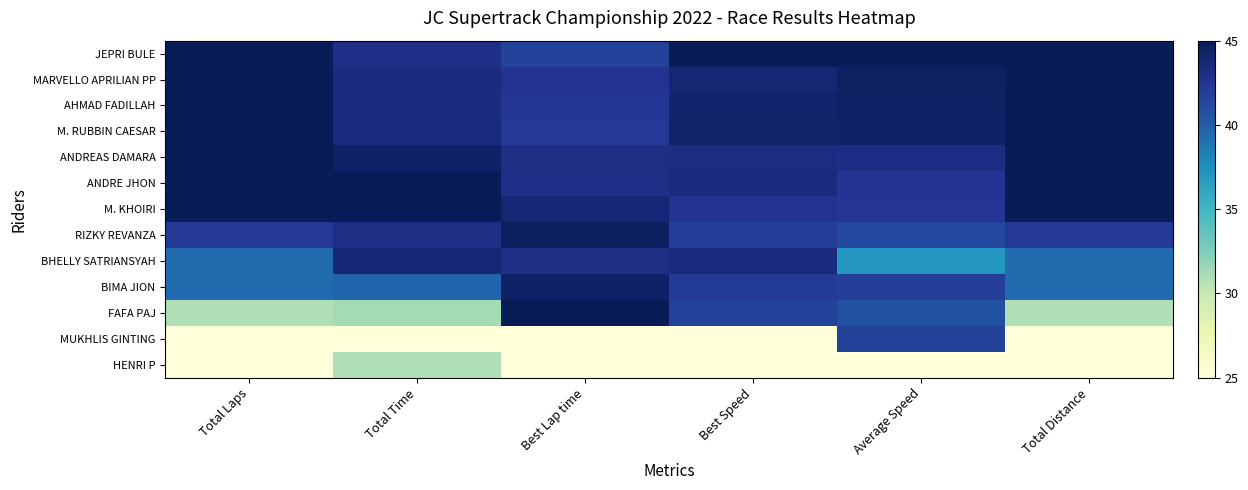

At how many categories does at least one series exceed 26?

6